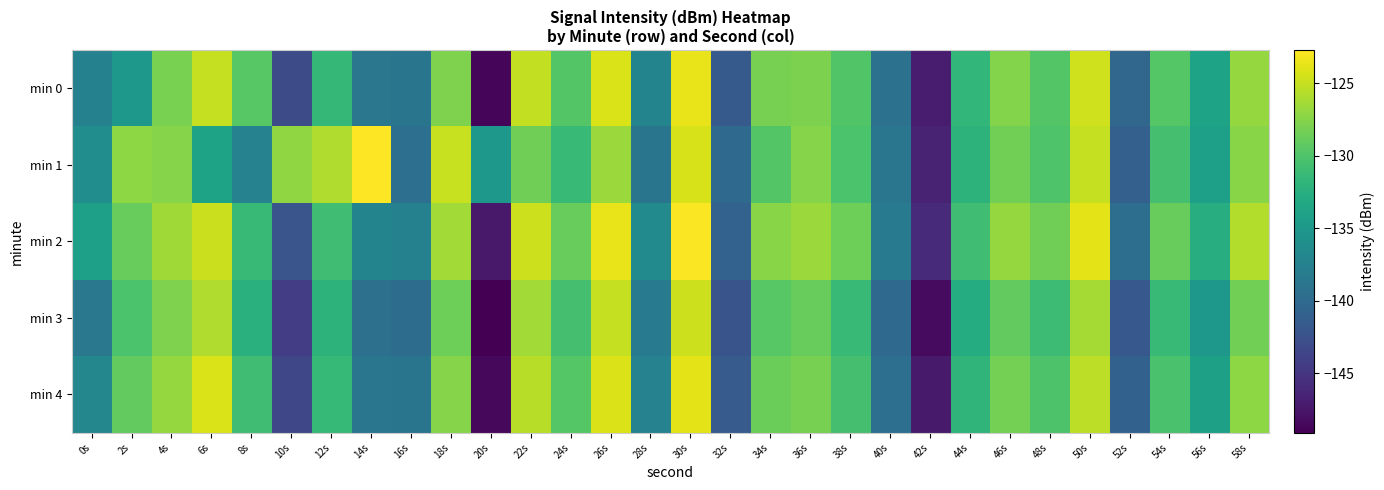

Count the number of data series in this chart.

5